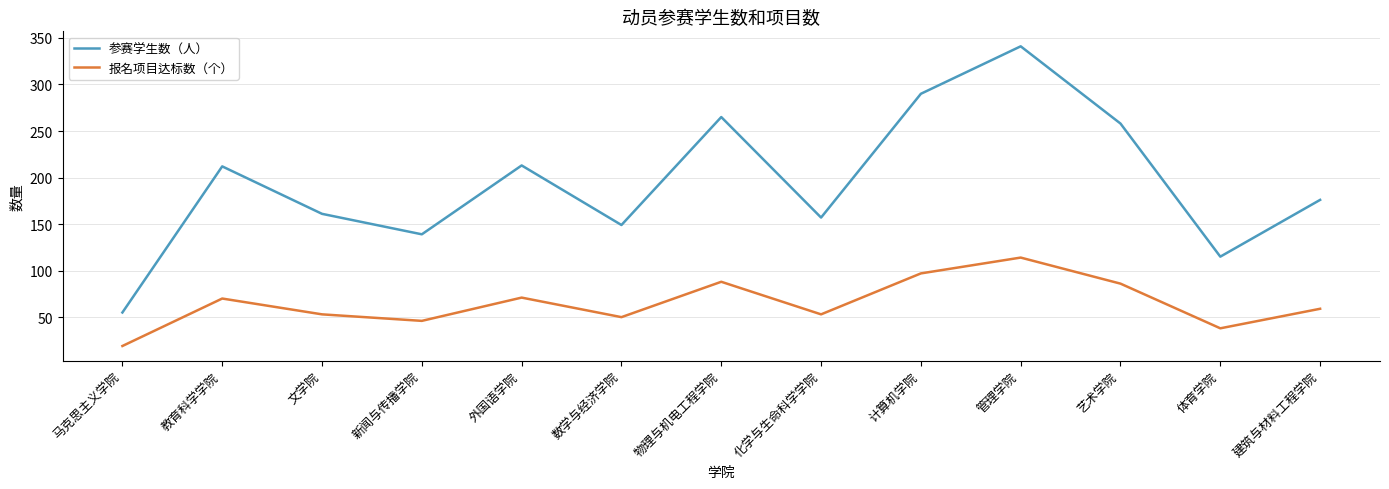

What position from the right is 新闻与传播学院?

10